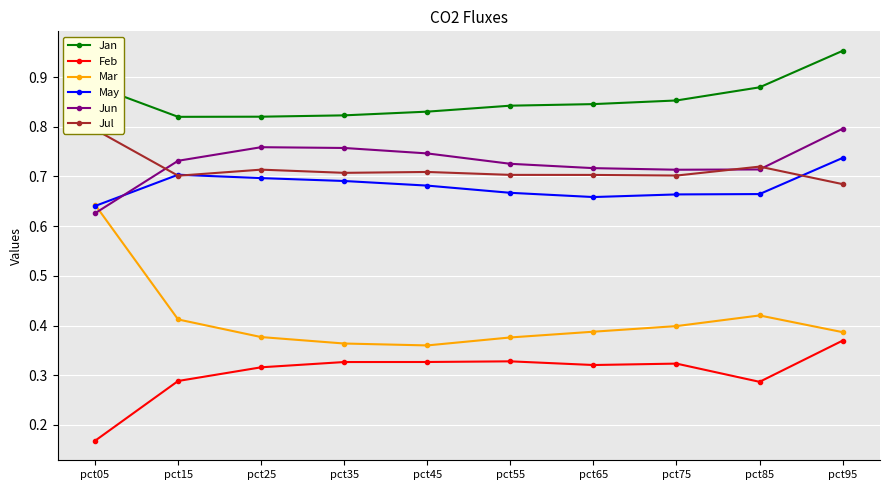

Where is Jul nearest to the value 0?

pct95